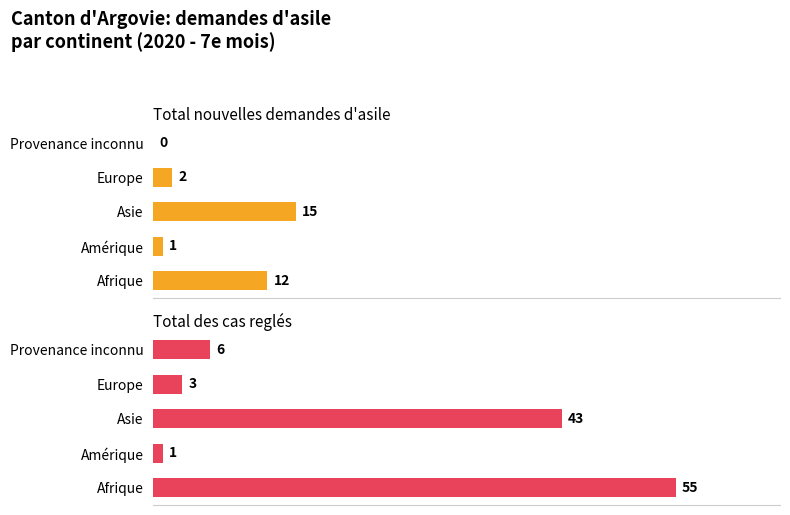

What is the difference between the maximum and minimum values in the Total nouvelles demandes d'asile series?

15